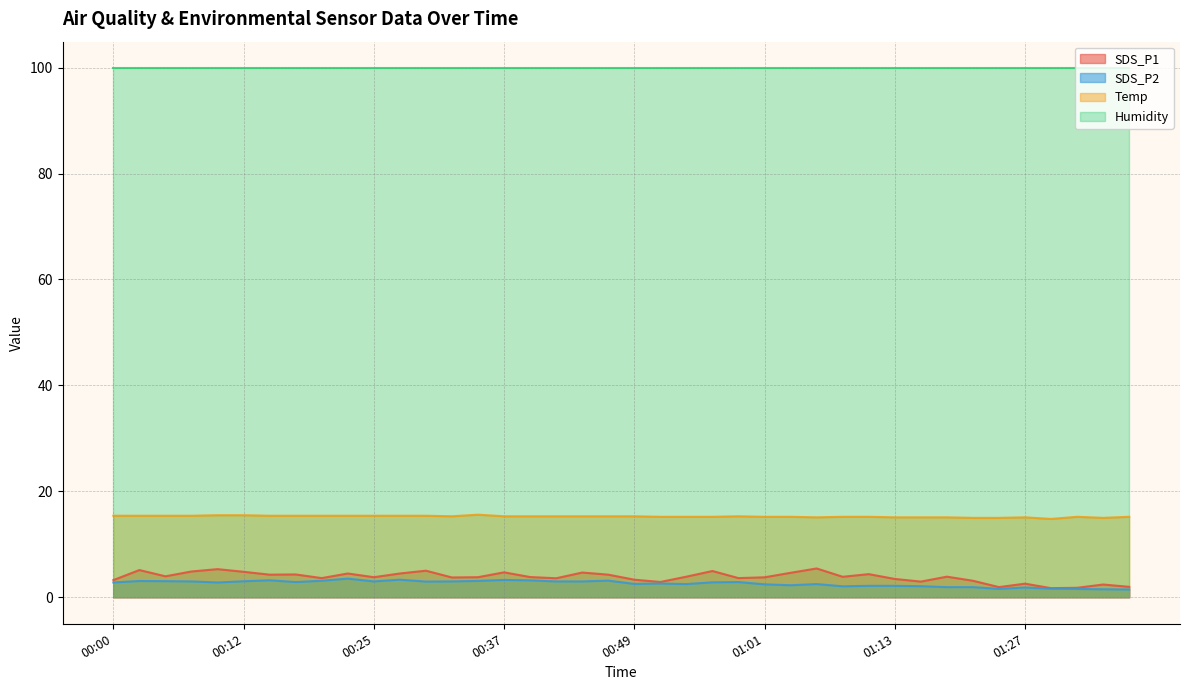

What is the value of the Temp point at the 22nd from the left?

15.2